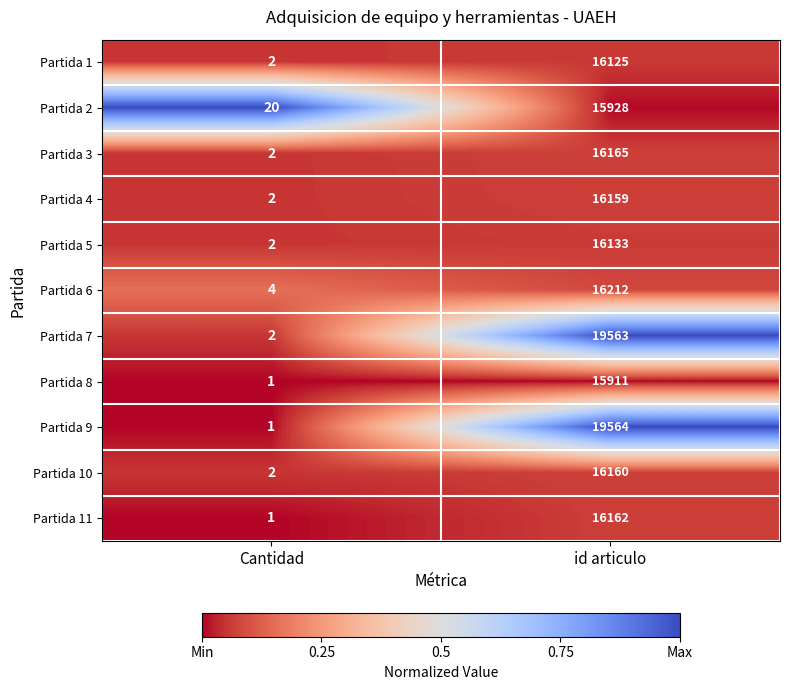

What is the difference between the maximum and minimum values in the Partida 7 series?

19561